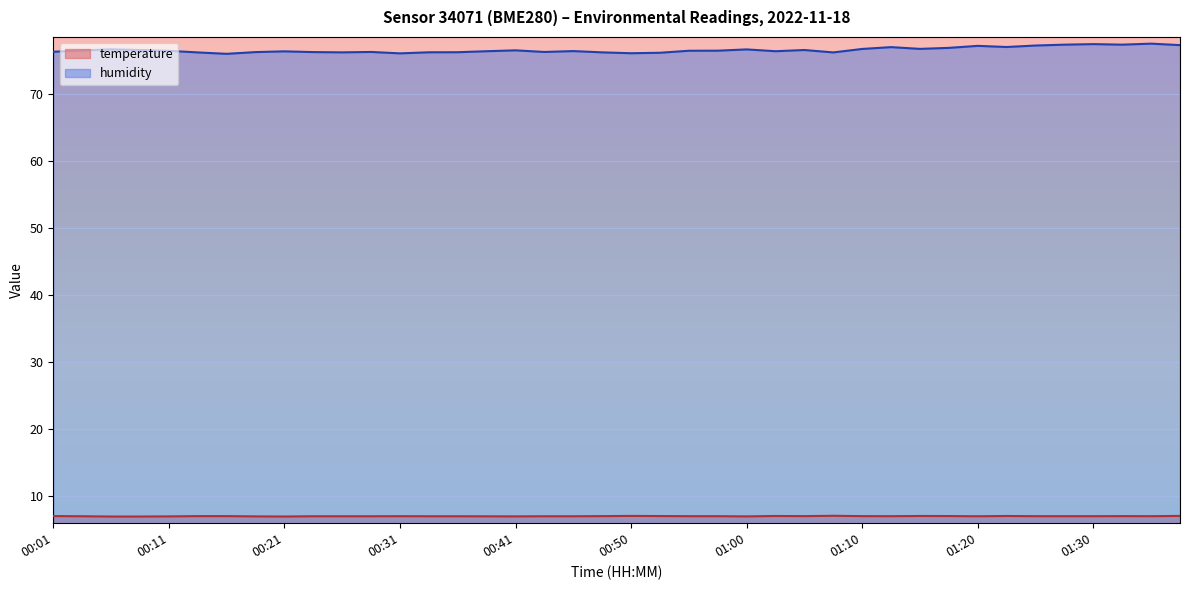

How many distinct data groups are displayed?

2